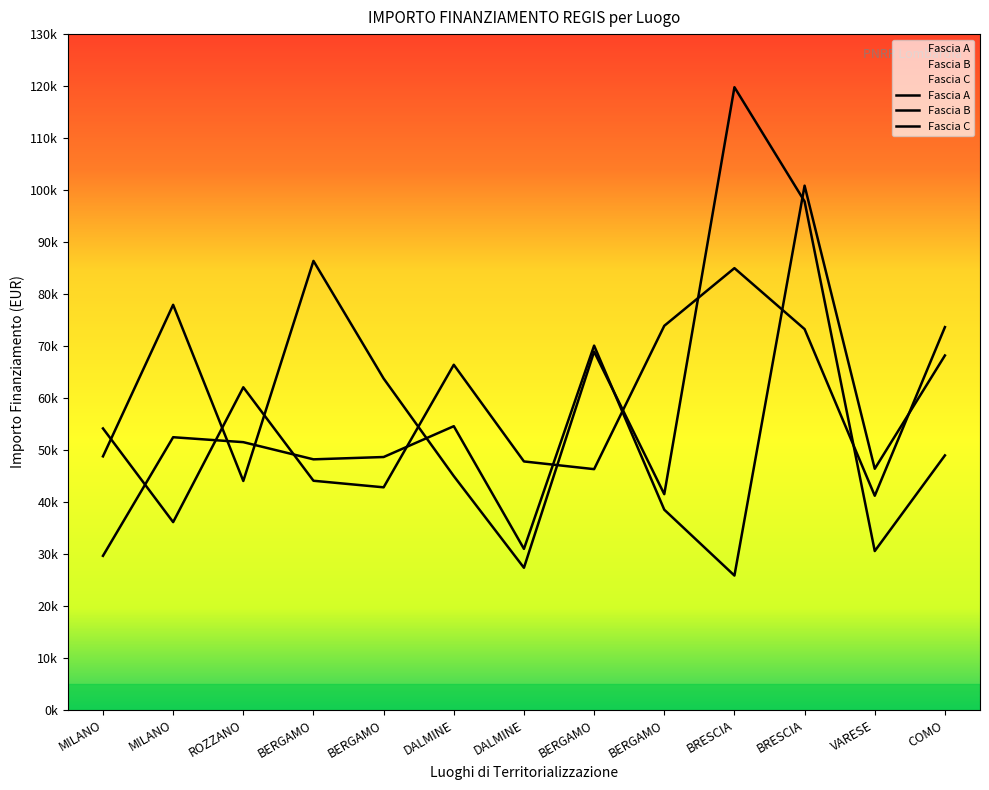

Which label corresponds to the largest value in the chart?

BRESCIA